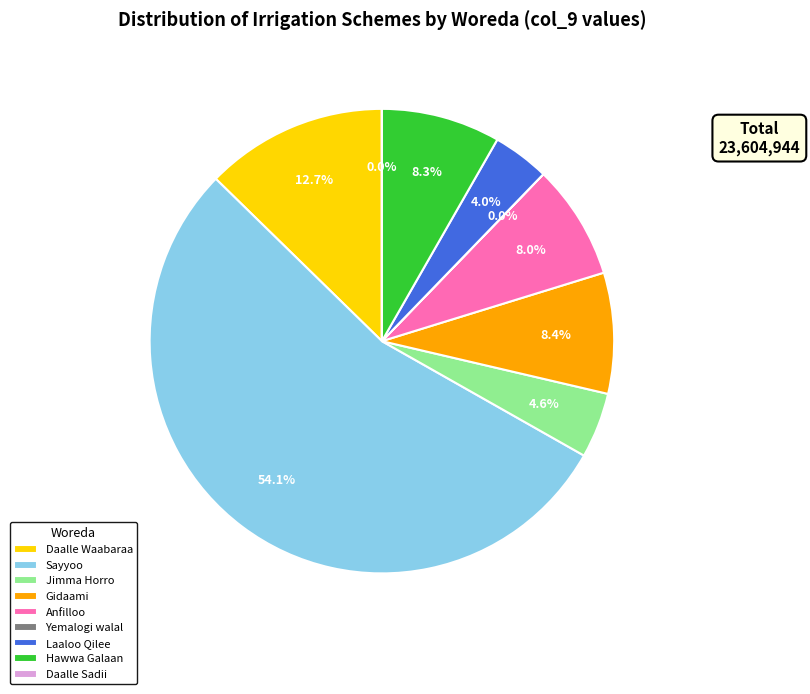

To the nearest percent, what is the difference between the Laaloo Qilee and Anfilloo slice percentages?

4%